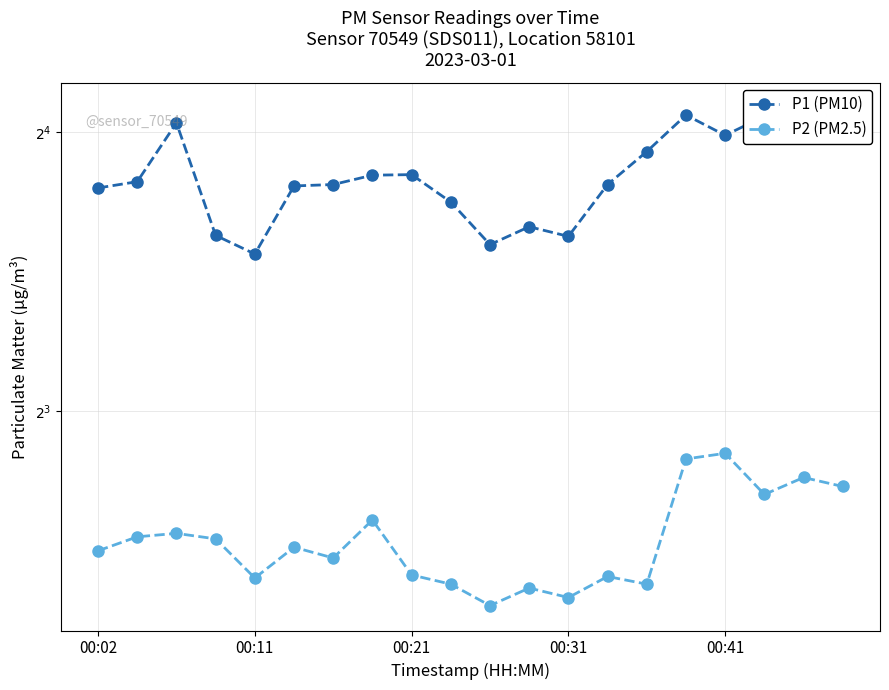

True or false: P1 (PM10) and P2 (PM2.5) cross at least once.

False